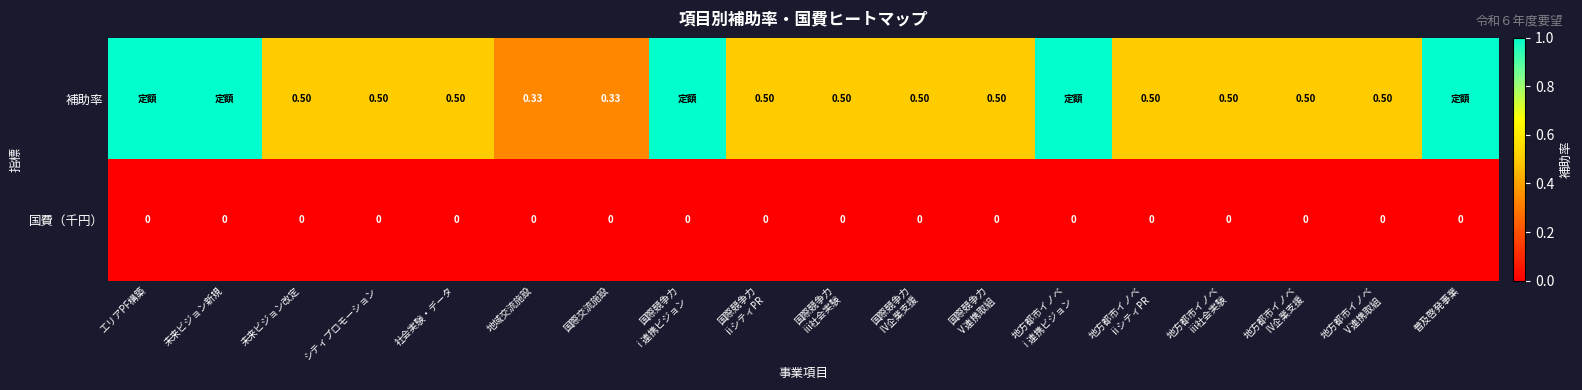

Is it true that 補助率 equals 0.5 at 地方都市イノベ ⅲ社会実験?

True